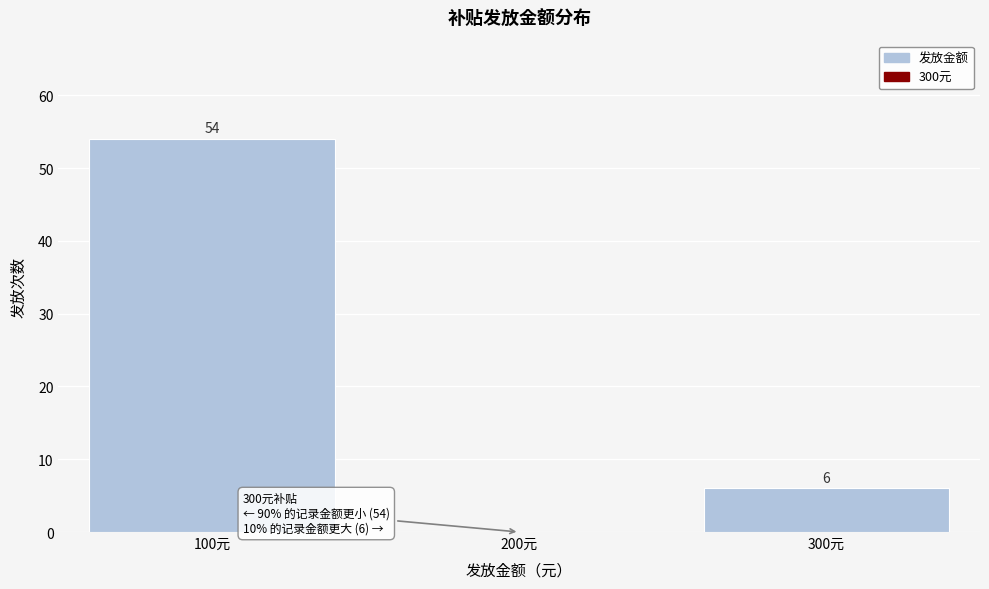

Which range on the x-axis has the tallest bar?

50 to 150